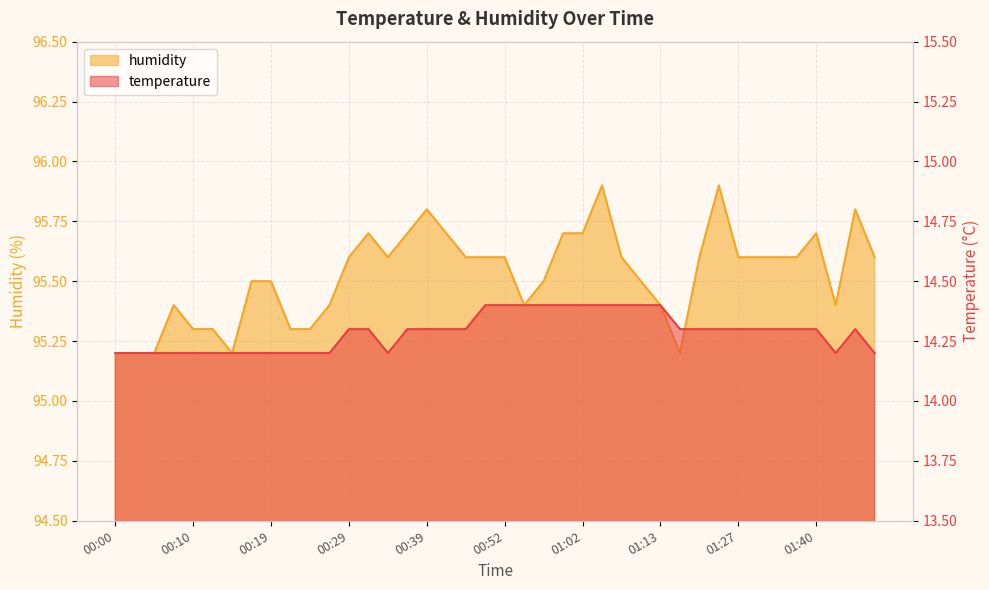

Reading left to right, what are all the values shown in this chart?

temperature: 14.2	14.2	14.2	14.2	14.2	14.2	14.2	14.2	14.2	14.2	14.2	14.2	14.3	14.3	14.2	14.3	14.3	14.3	14.3	14.4	14.4	14.4	14.4	14.4	14.4	14.4	14.4	14.4	14.4	14.3	14.3	14.3	14.3	14.3	14.3	14.3	14.3	14.2	14.3	14.2
humidity: 95.2	95.2	95.2	95.4	95.3	95.3	95.2	95.5	95.5	95.3	95.3	95.4	95.6	95.7	95.6	95.7	95.8	95.7	95.6	95.6	95.6	95.4	95.5	95.7	95.7	95.9	95.6	95.5	95.4	95.2	95.6	95.9	95.6	95.6	95.6	95.6	95.7	95.4	95.8	95.6